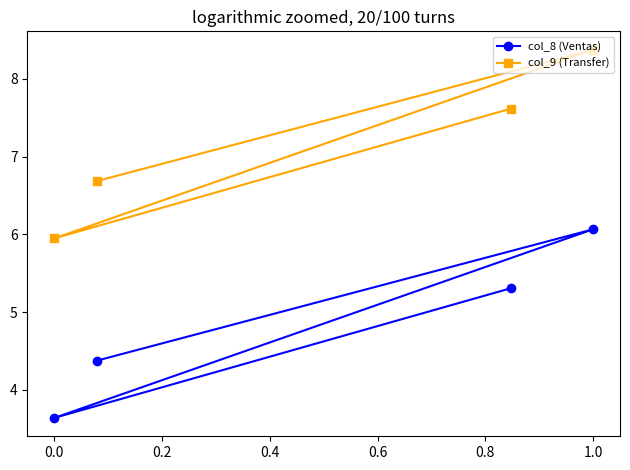

At which category is the sum across all series the highest?

1.0